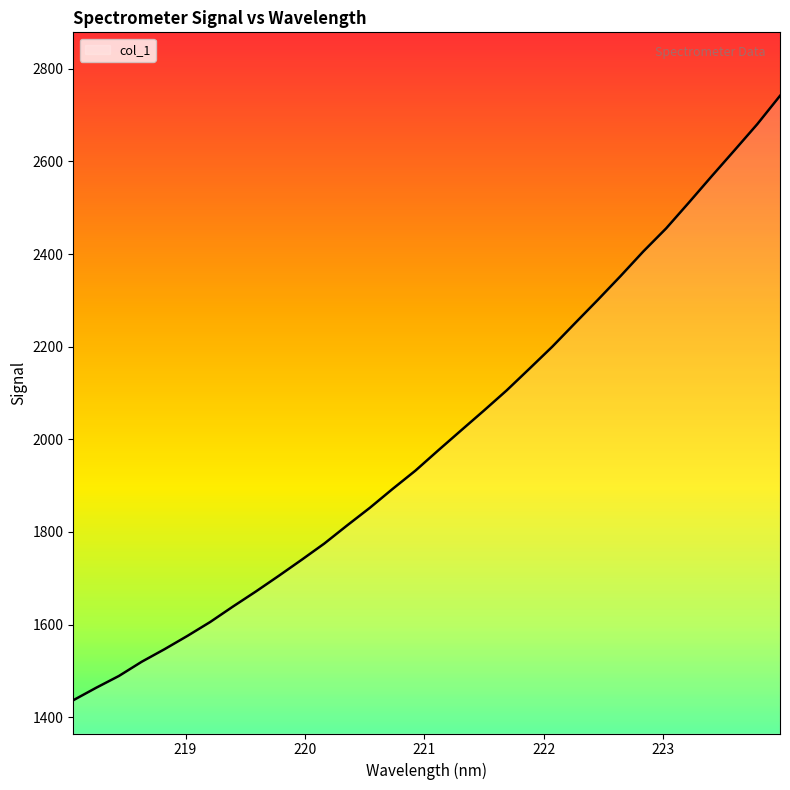

What is the difference between the maximum and minimum values?

1305.2